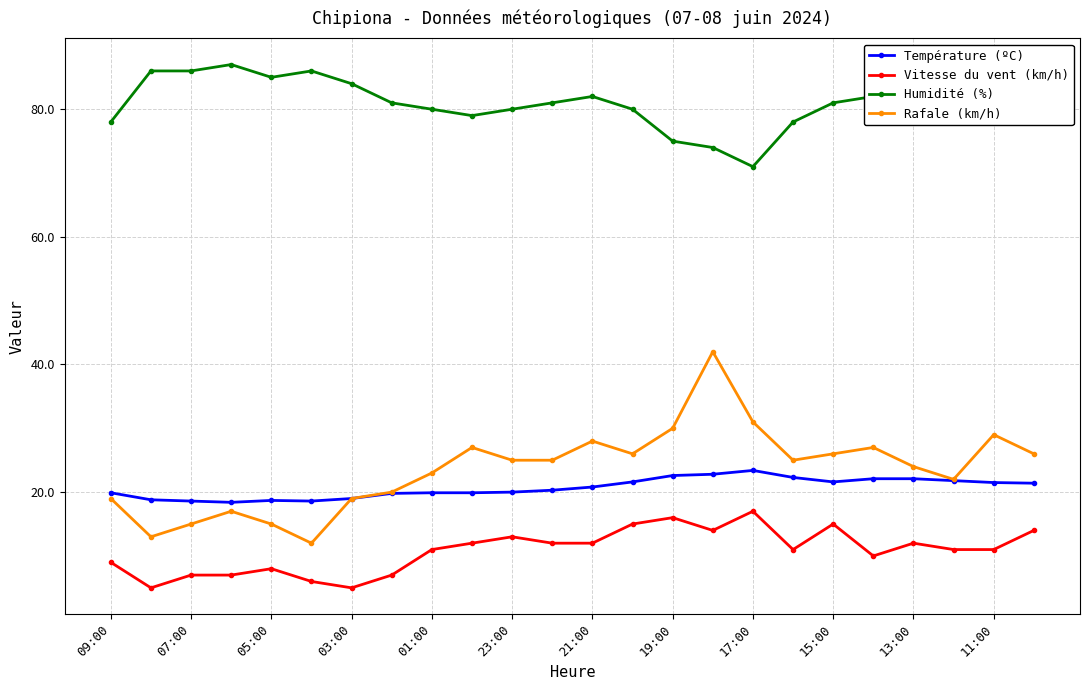

True or false: Température (ºC) and Rafale (km/h) cross at least once.

False